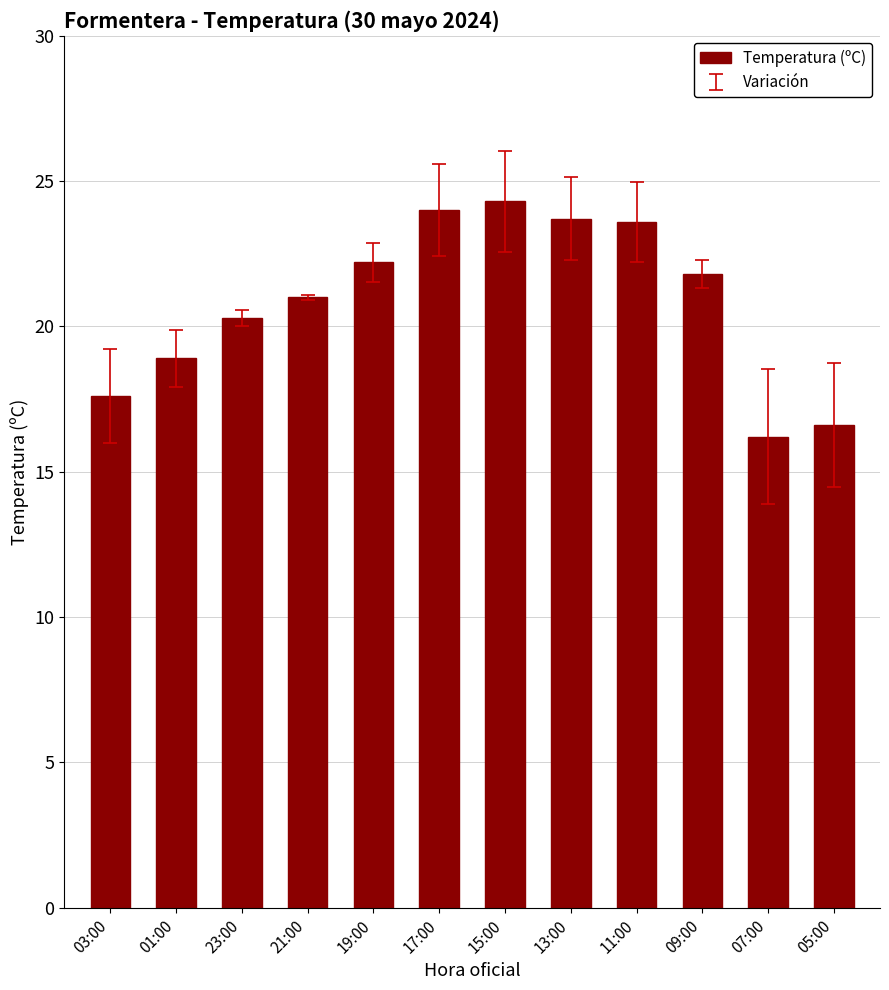

Count the number of categories in the chart.

12